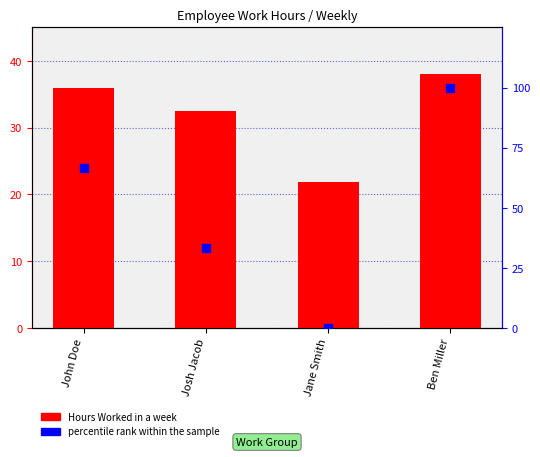

Which series has the largest total across all categories?

percentile rank within the sample